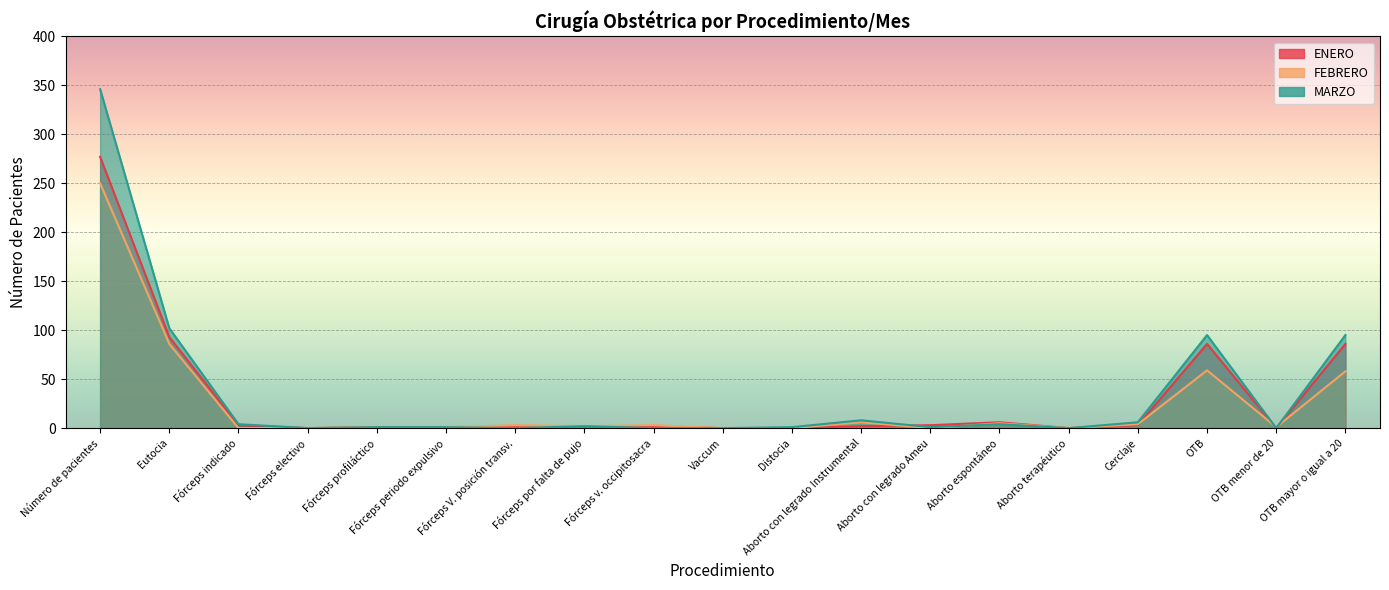

How many distinct data groups are displayed?

3